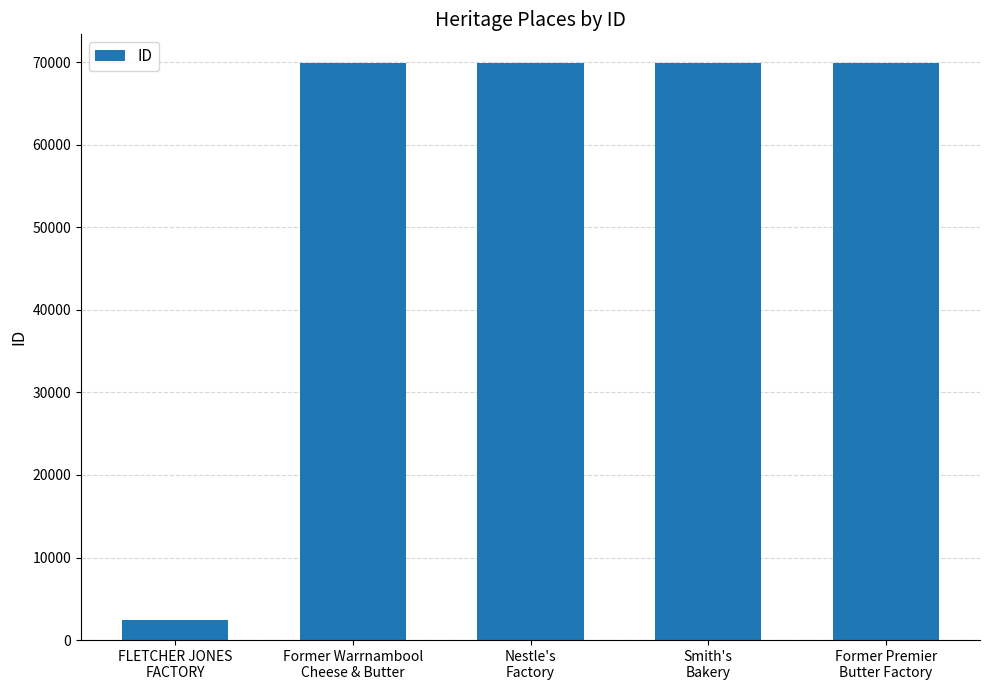

What is the greatest value displayed?

69886